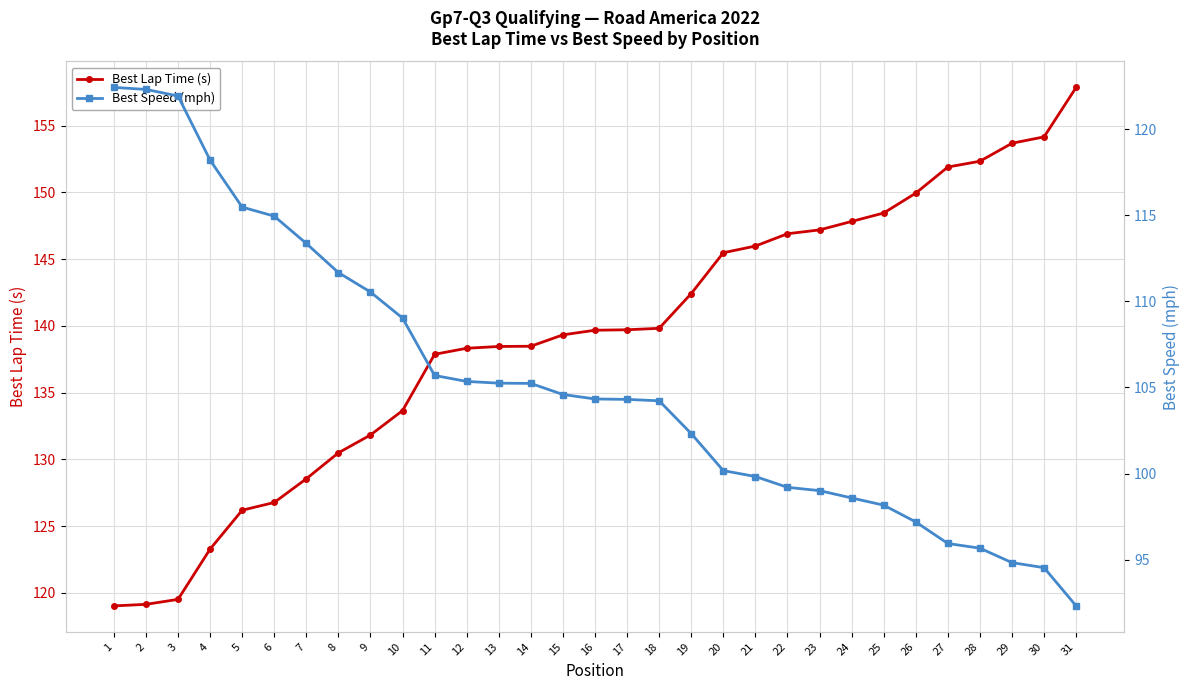

How many lines are shown in the chart?

2